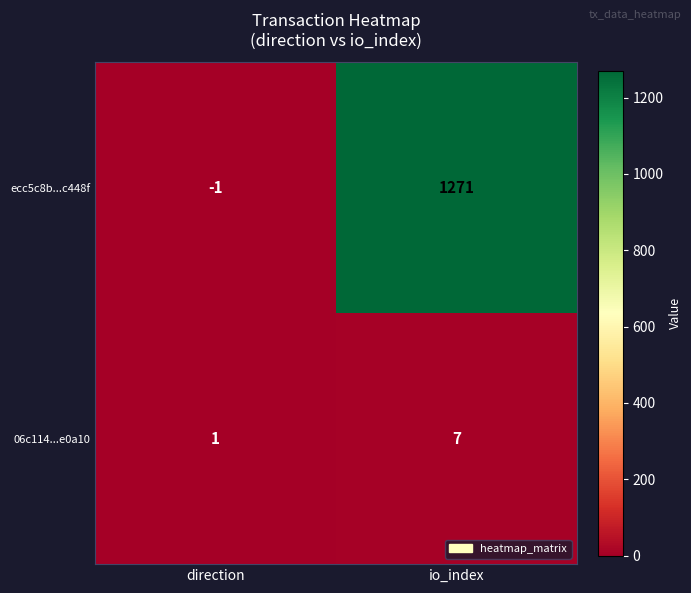

Where is ecc5c8b...c448f nearest to the value 635?

direction